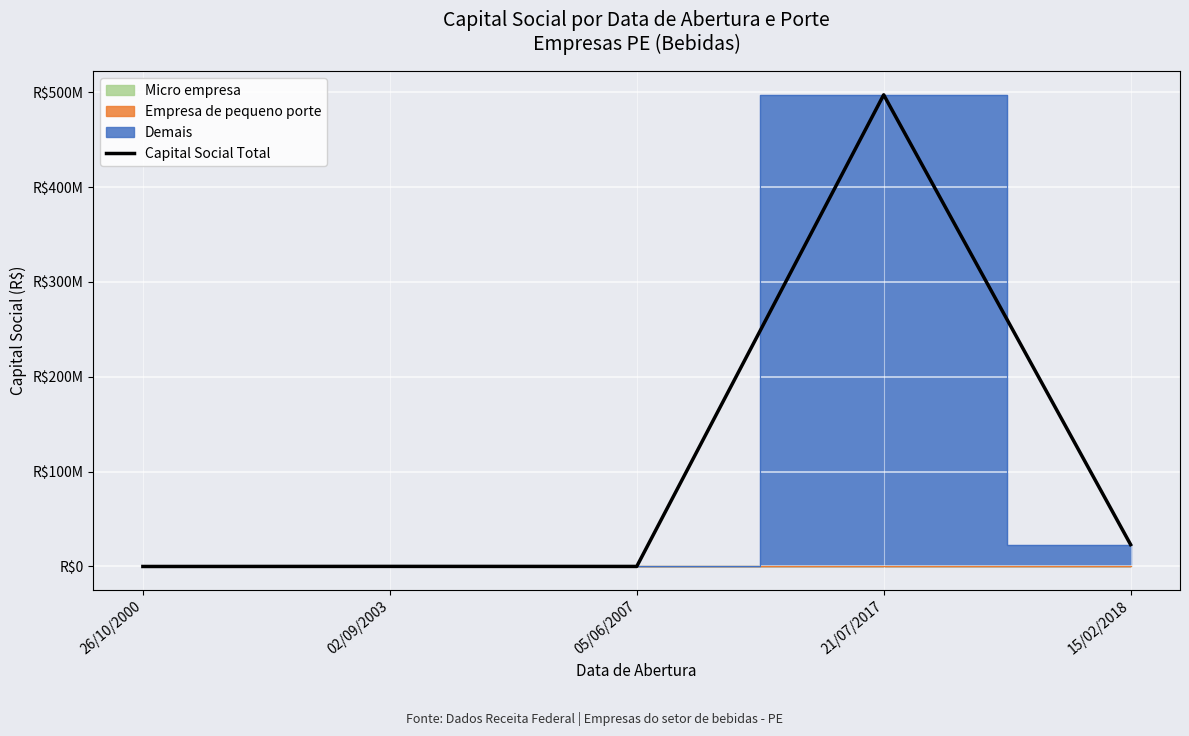

Reading left to right, extract all data points from this chart.

26/10/2000=10000	02/09/2003=100000	05/06/2007=50000	21/07/2017=497227219	15/02/2018=23057820